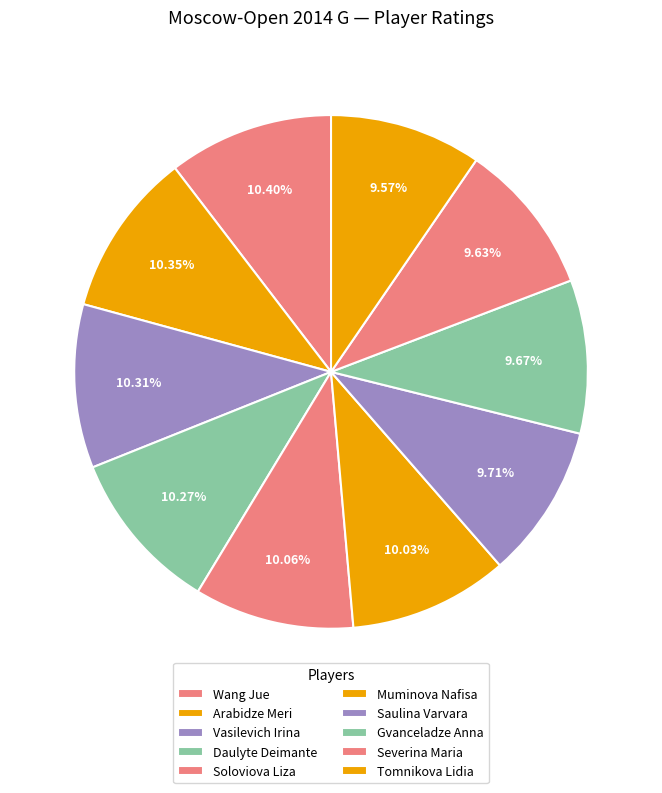

How many slices are in this pie chart?

10